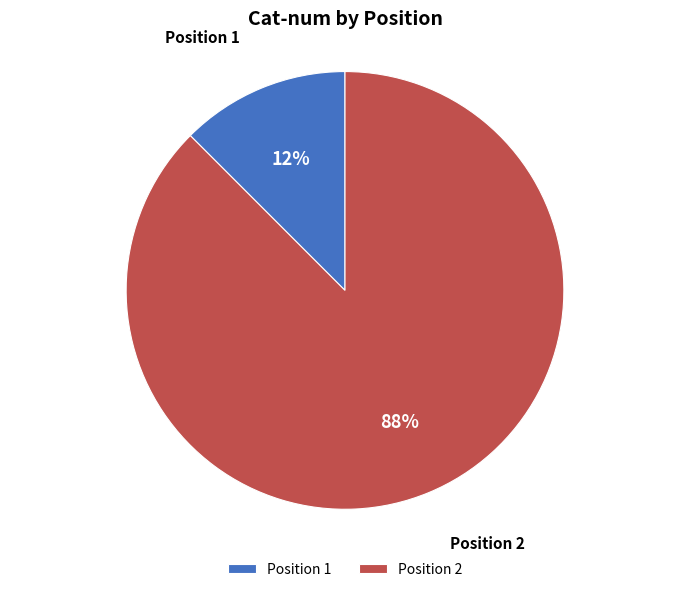

True or false: Position 1 accounts for 25% of the total.

False